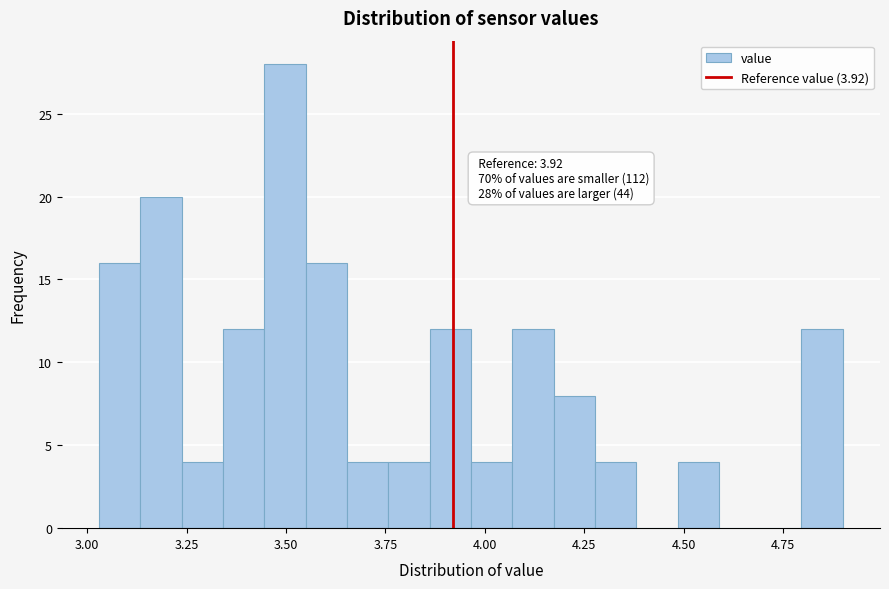

Around what value on the x-axis is the tallest bar? Give the approximate position of its centre, as read against the axis.

3.50